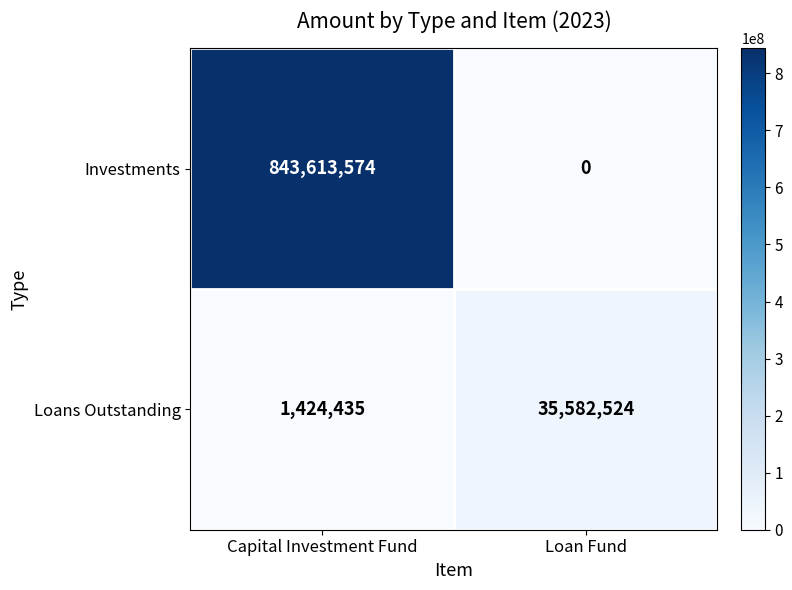

Which series changed the most between Capital Investment Fund and Loan Fund?

Investments